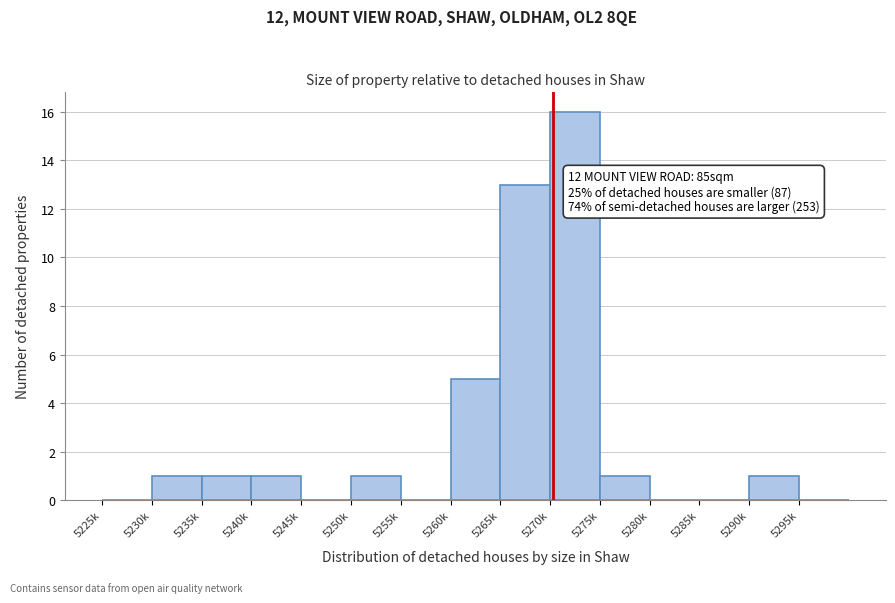

Reading left to right, transcribe all the data shown in this chart.

5225k=0	5230k=1	5235k=1	5240k=1	5245k=0	5250k=1	5255k=0	5260k=5	5265k=13	5270k=16	5275k=1	5280k=0	5285k=0	5290k=1	5295k=0